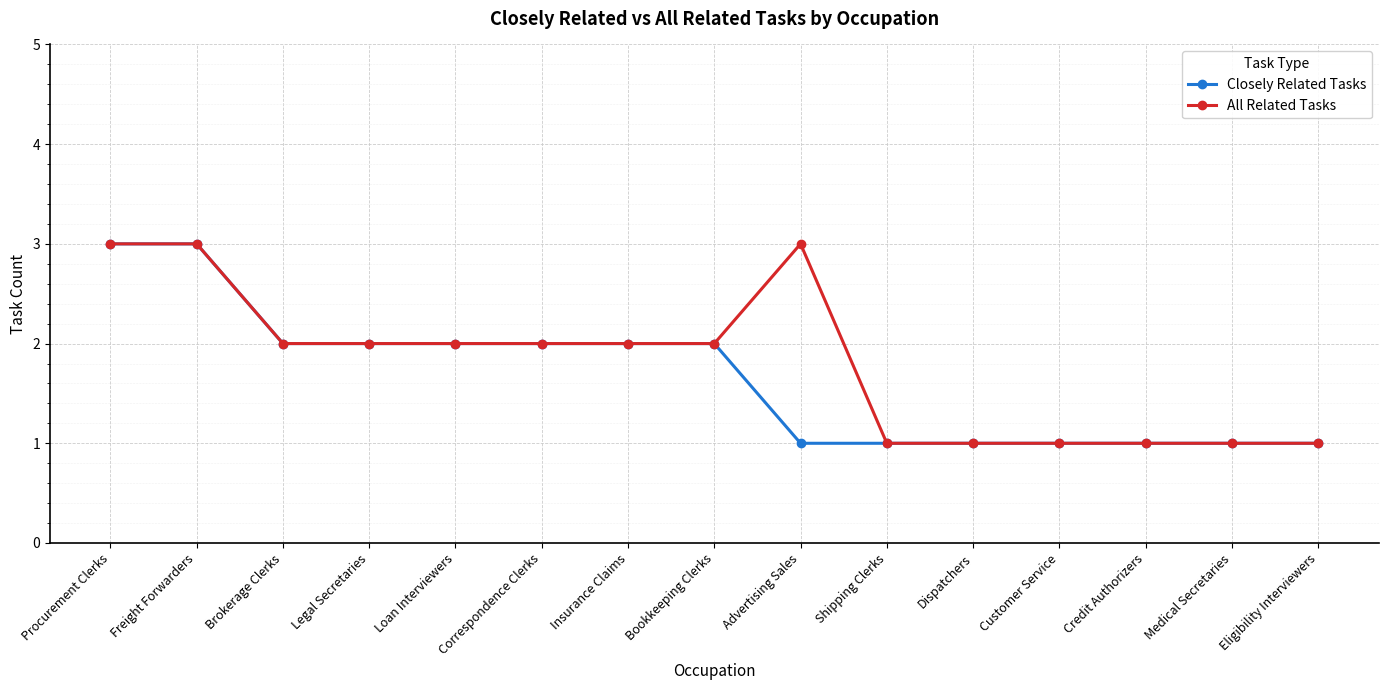

Reading left to right, extract all data points from this chart.

Closely Related Tasks: 3	3	2	2	2	2	2	2	1	1	1	1	1	1	1
All Related Tasks: 3	3	2	2	2	2	2	2	3	1	1	1	1	1	1